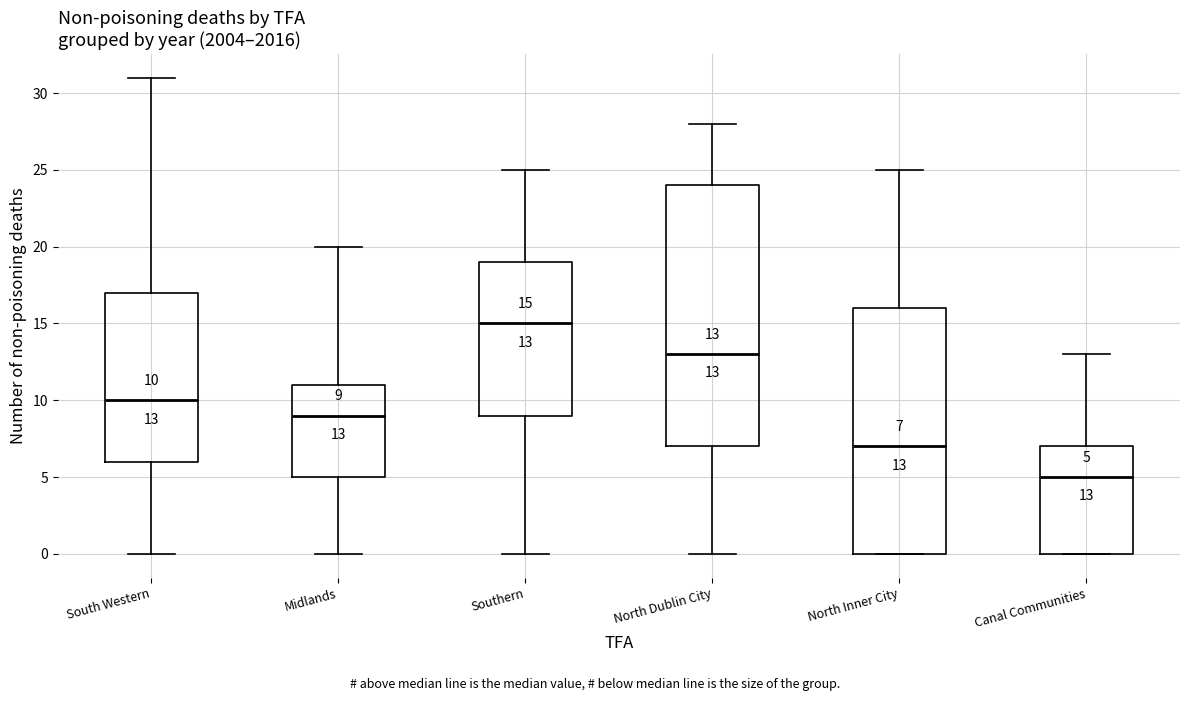

Which box's median line is the lowest?

Canal Communities